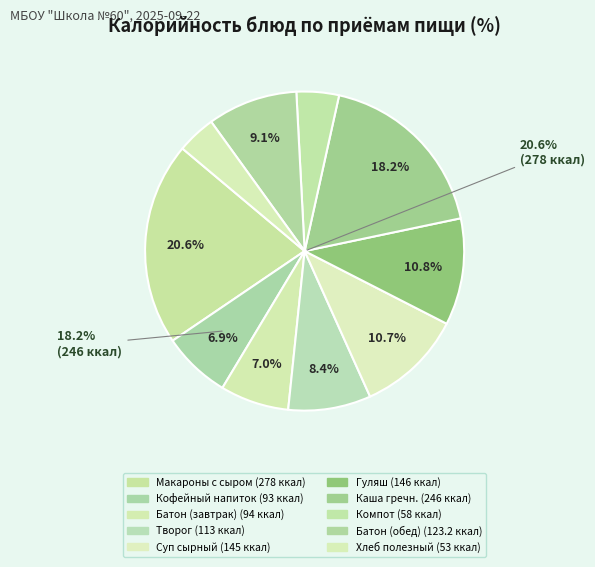

Combined, do Компот из яблок and Кофейный напиток account for over 50%?

No